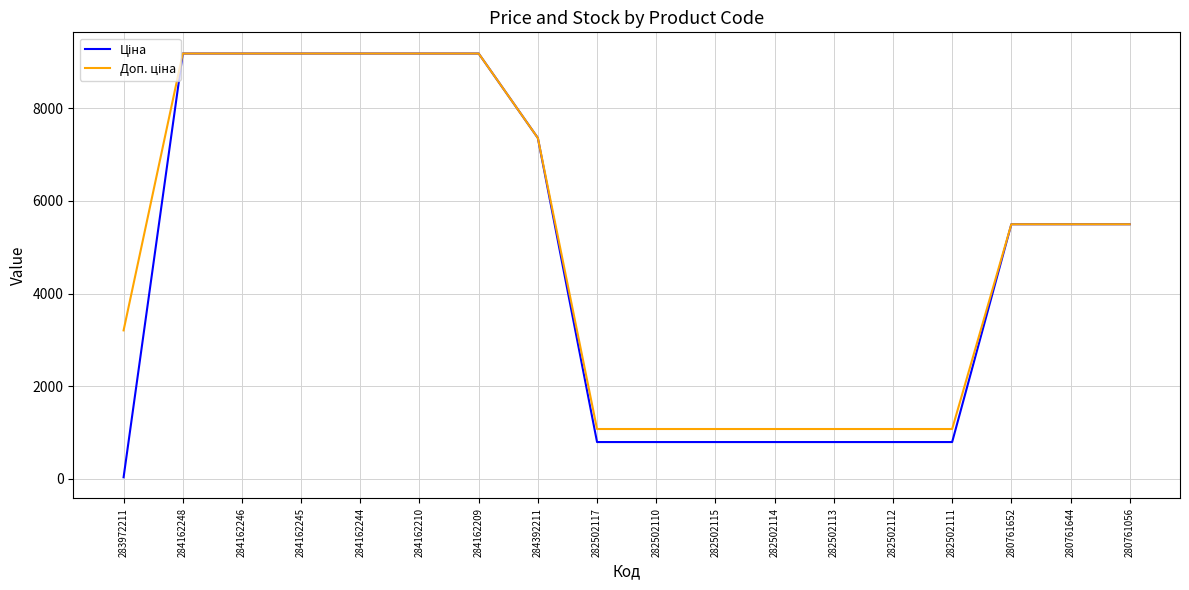

What is the spread (max minus min) of values at 282502115?

281.6